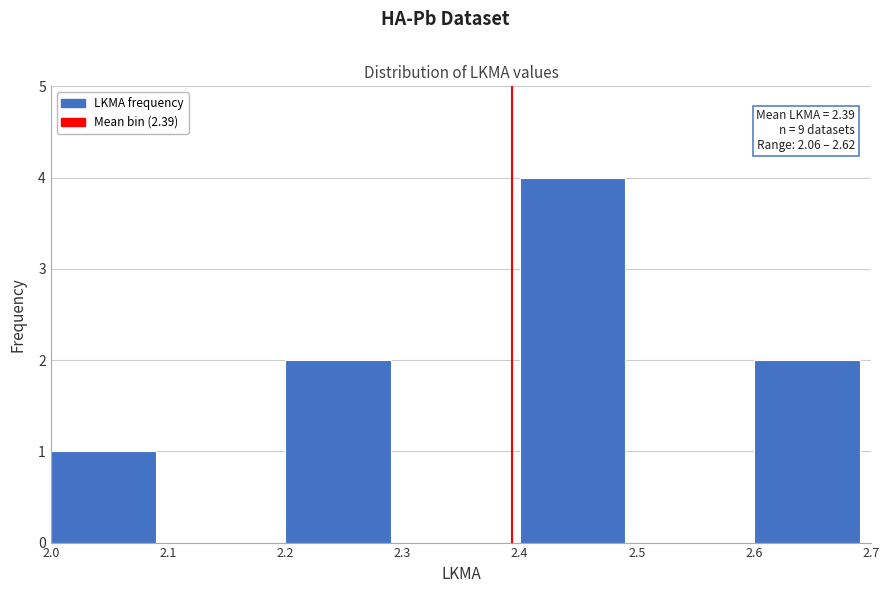

Which range on the x-axis has the tallest bar?

2.4 to 2.5